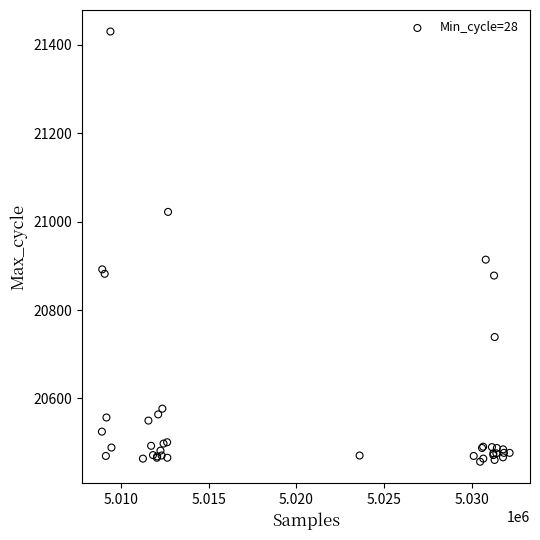

What Y value in the scatter plot is closest to 20943?

20914